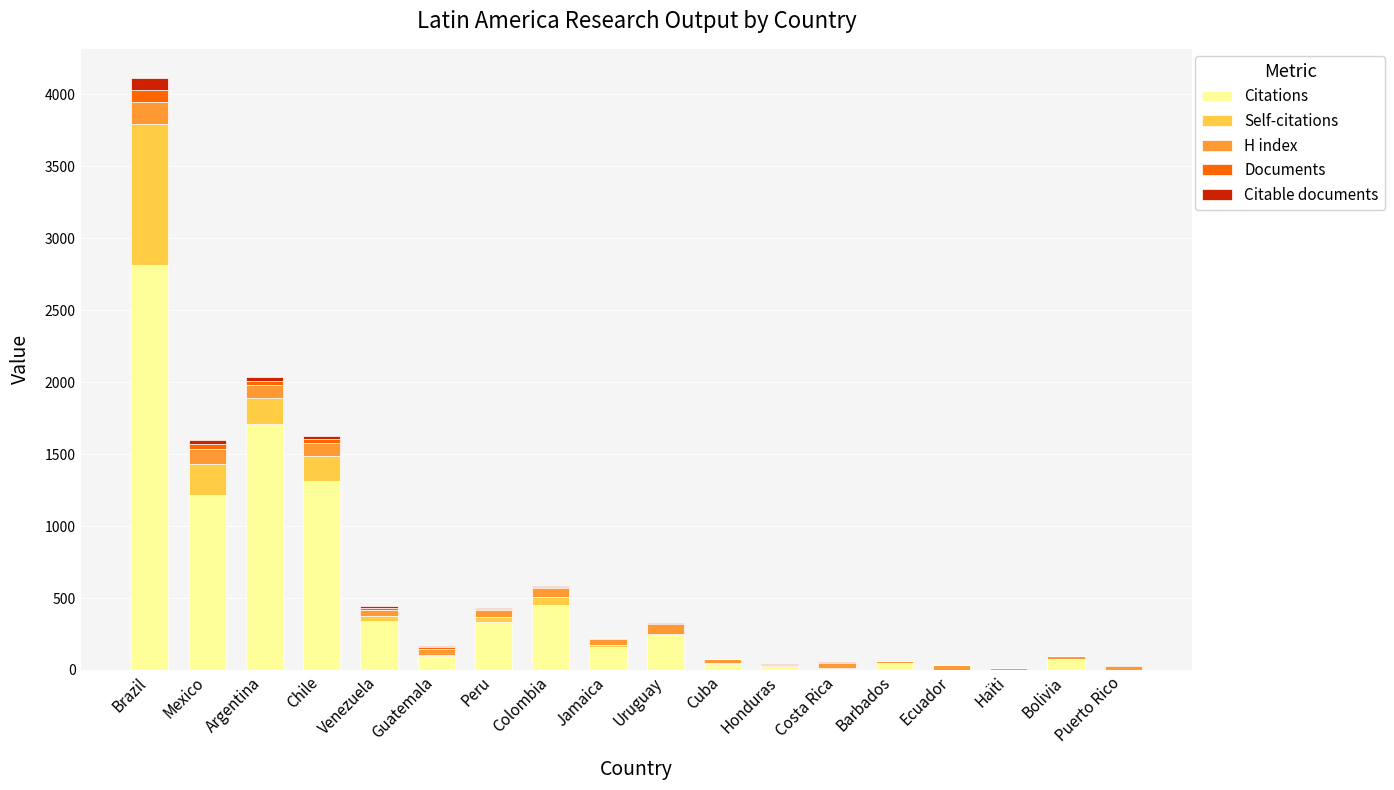

At which category is the sum across all series the highest?

Brazil